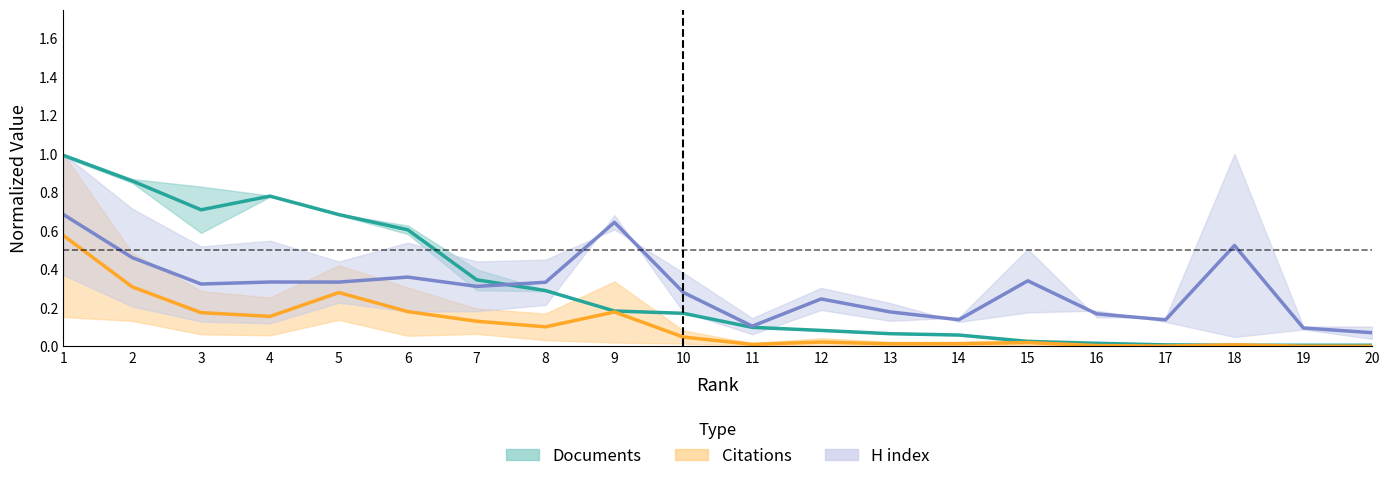

What is the difference between the second highest and minimum values in the Citations (center) series?

0.3